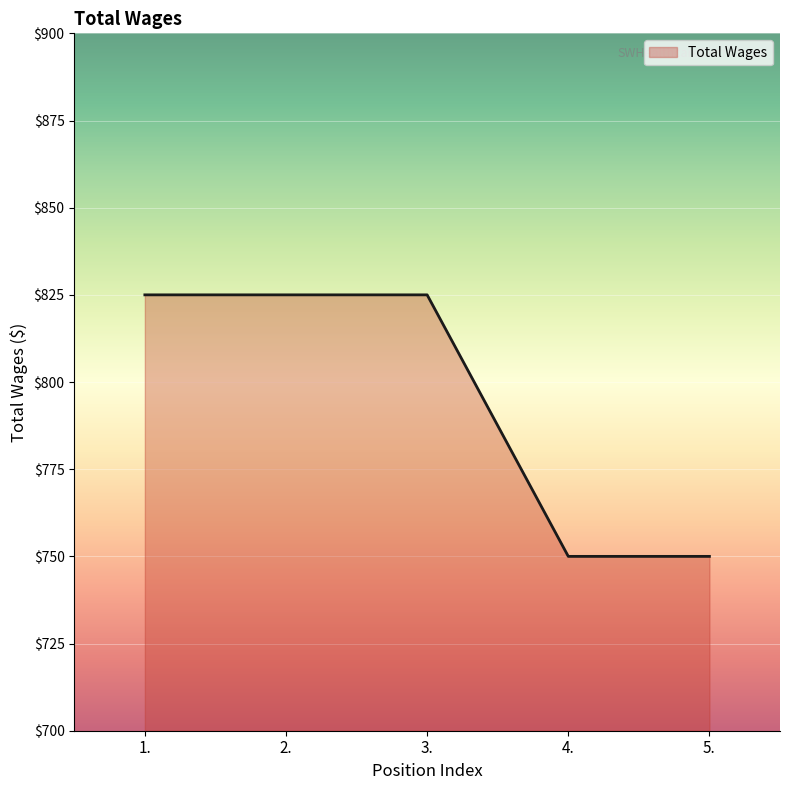

Reading left to right, what are all the values shown in this chart?

825	825	825	750	750